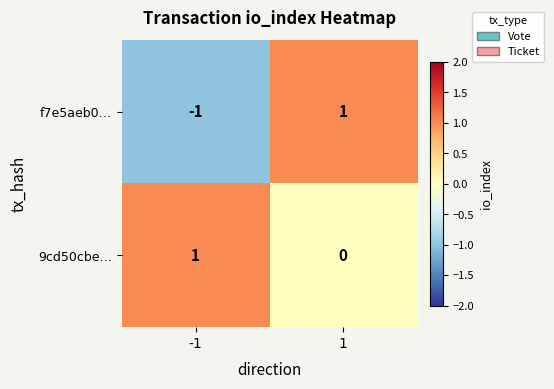

At how many categories does at least one series exceed 0?

2